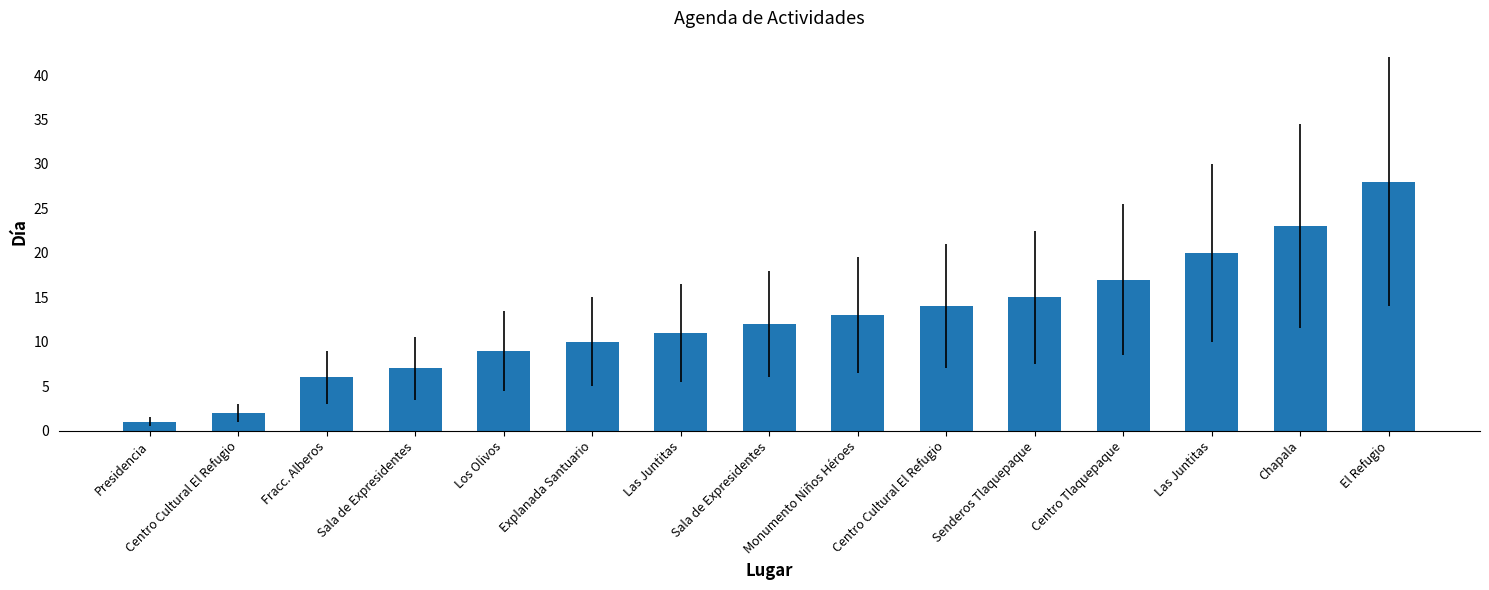

Does the chart contain any negative values?

No